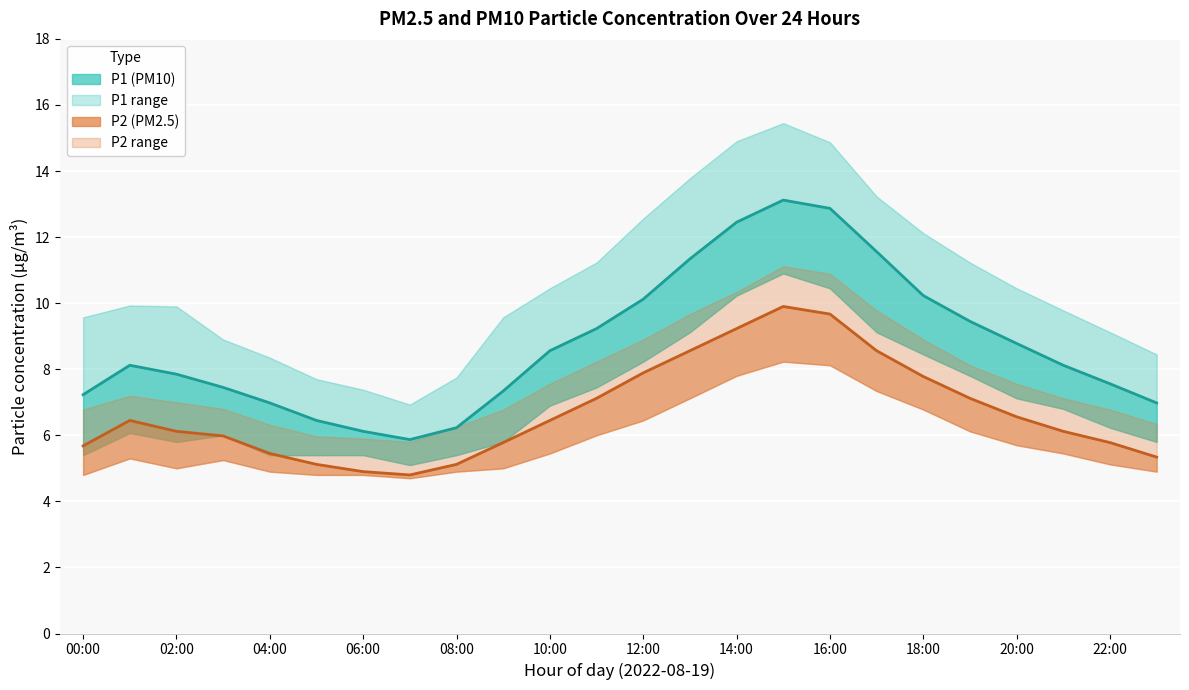

At which category does the chart reach its minimum across all series?

07:00